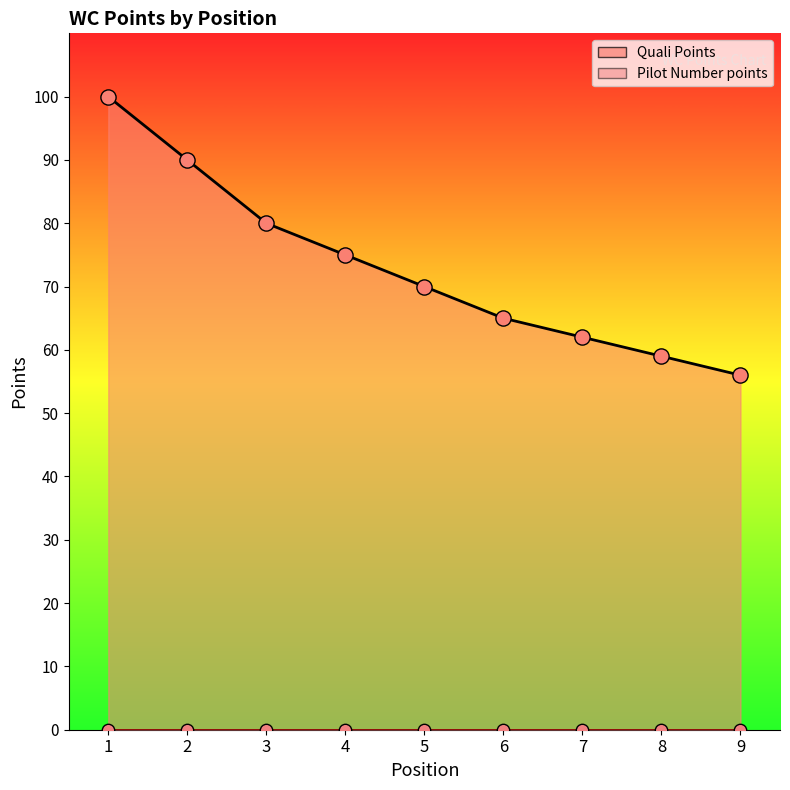

Between 5 and 1, which is larger?

1